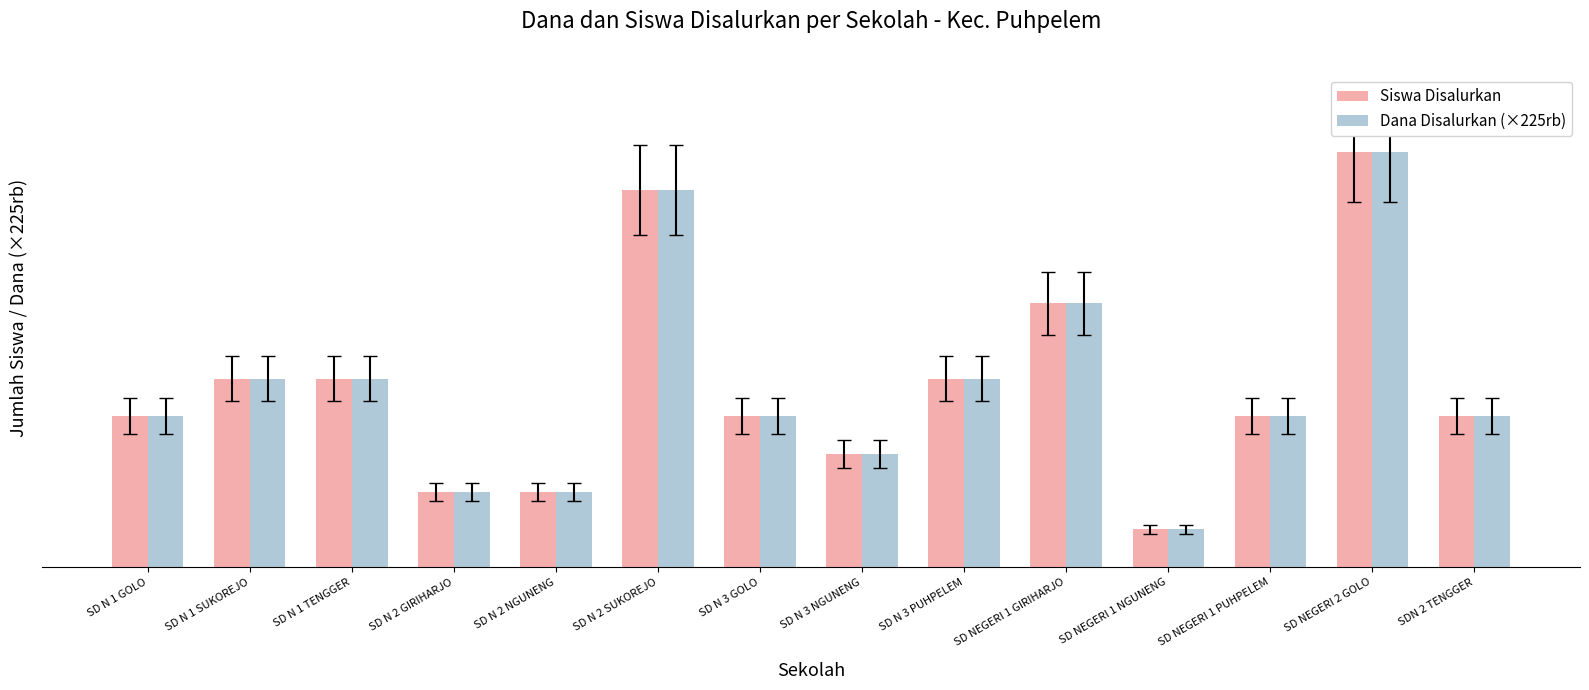

List the labels in order of Siswa Disalurkan value, smallest first.

SD NEGERI 1 NGUNENG, SD N 2 GIRIHARJO, SD N 2 NGUNENG, SD N 3 NGUNENG, SD N 1 GOLO, SD N 3 GOLO, SD NEGERI 1 PUHPELEM, SDN 2 TENGGER, SD N 1 SUKOREJO, SD N 1 TENGGER, SD N 3 PUHPELEM, SD NEGERI 1 GIRIHARJO, SD N 2 SUKOREJO, SD NEGERI 2 GOLO